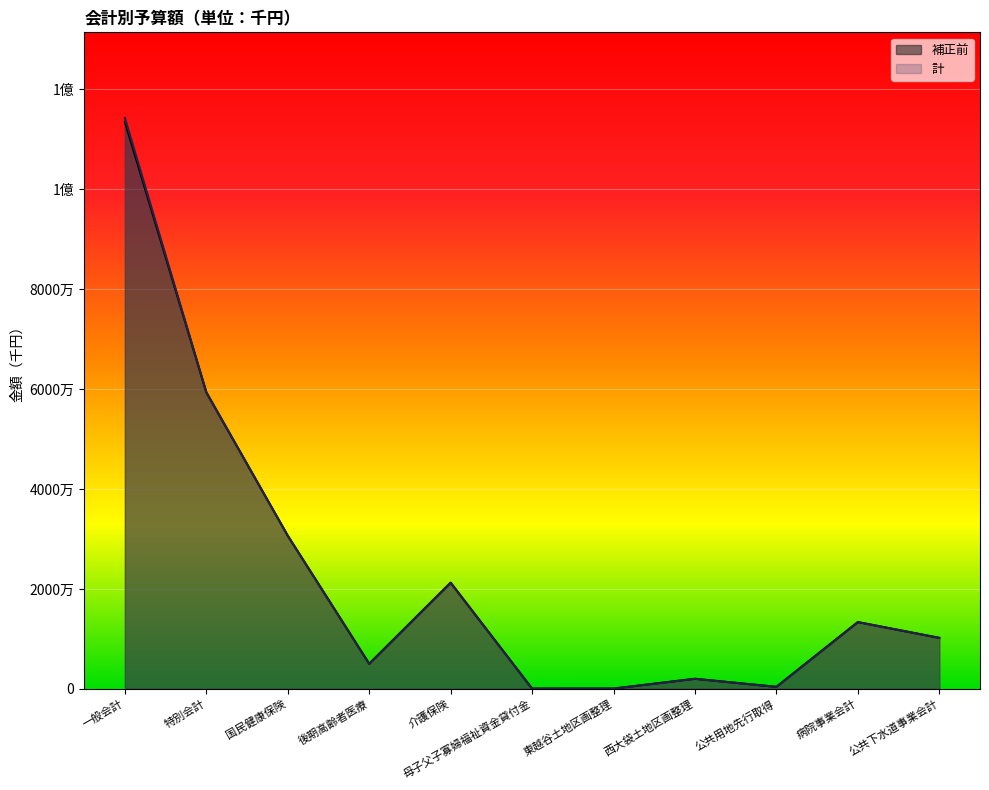

At which category does the chart reach its minimum across all series?

母子父子寡婦福祉資金貸付金